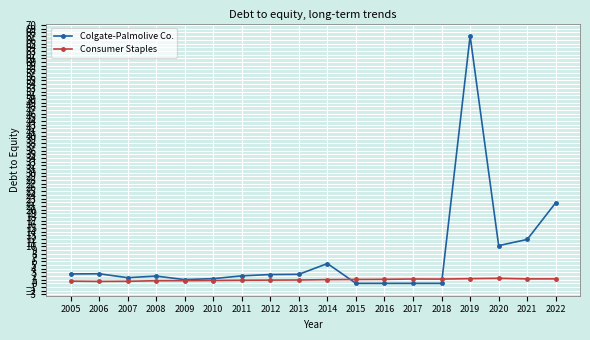

At which category does the chart reach its peak across all series?

2019